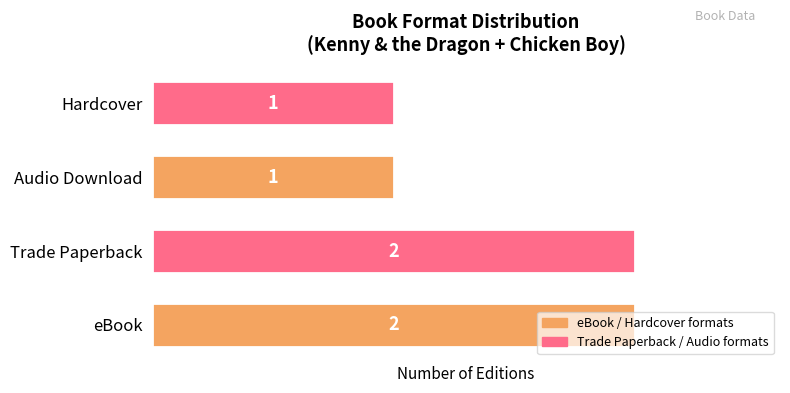

Does the chart contain stacked bars?

No